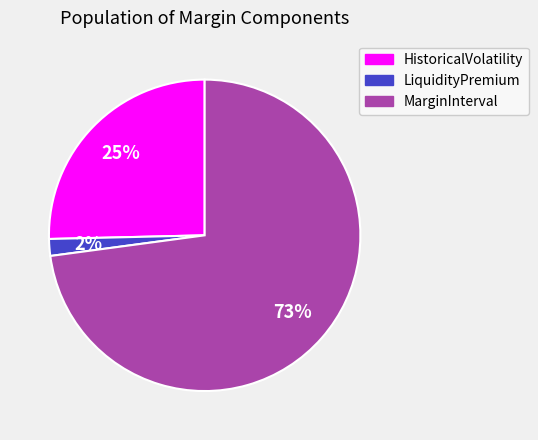

Count the number of slices in the pie.

3